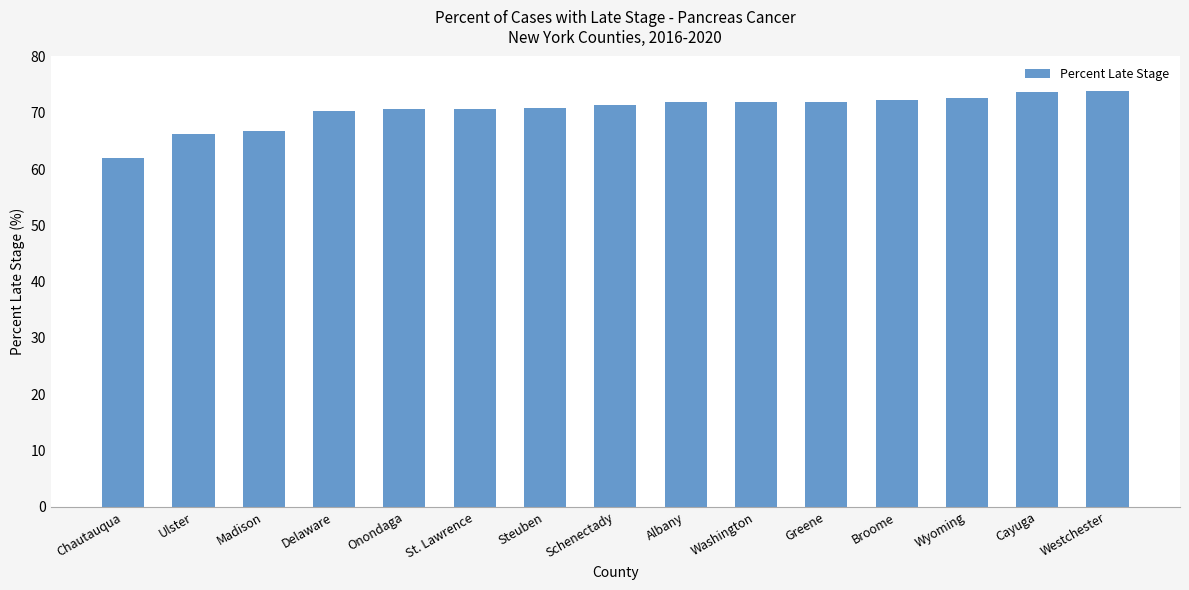

Are the bars horizontal?

No